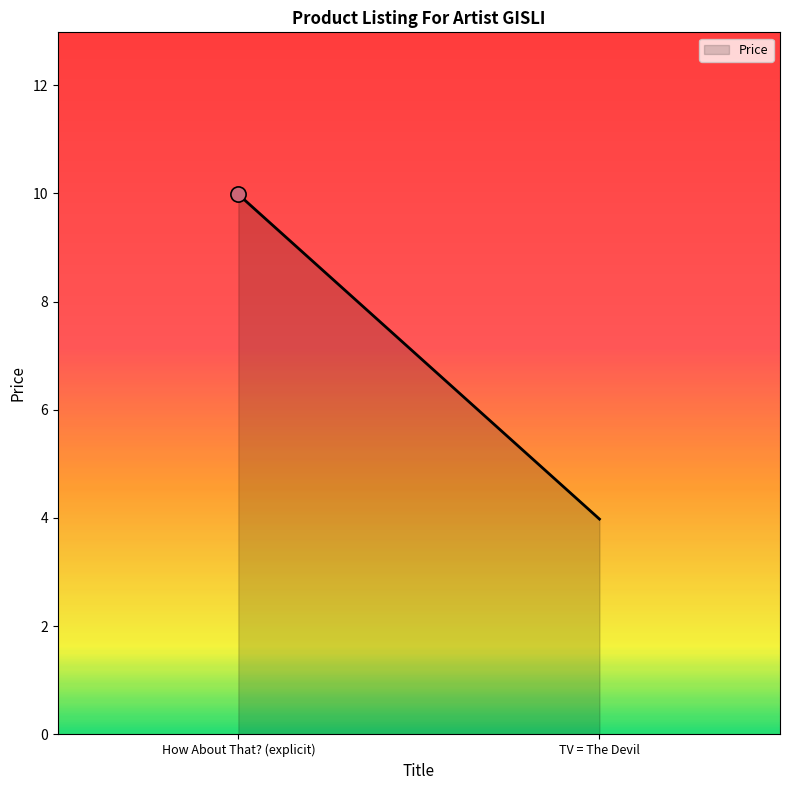

What is the greatest value displayed?

10.0